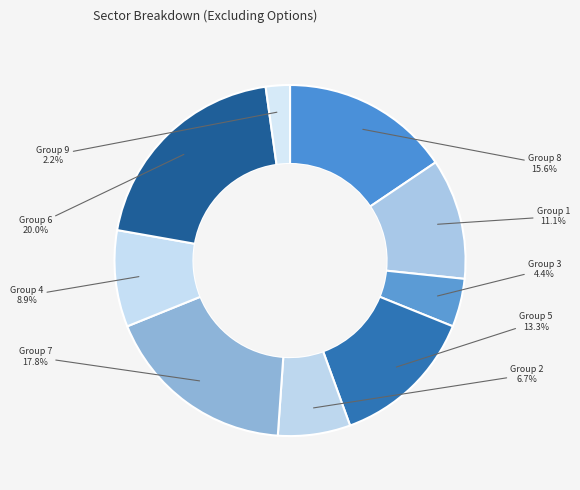

To the nearest percent, what is the average slice percentage?

11%